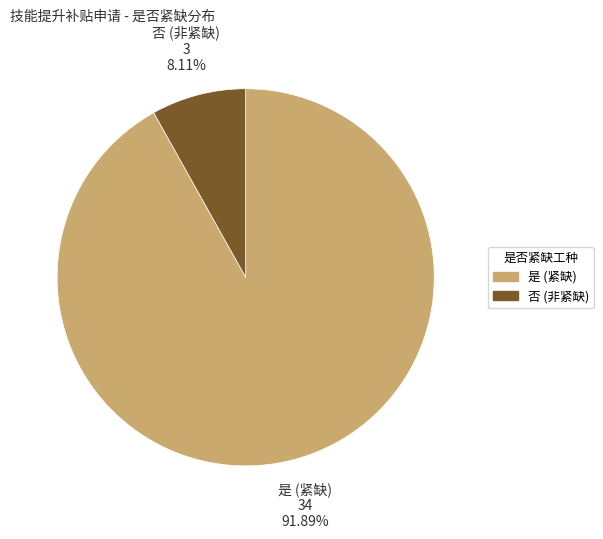

What percentage is the 是 slice, to the nearest percent?

92%